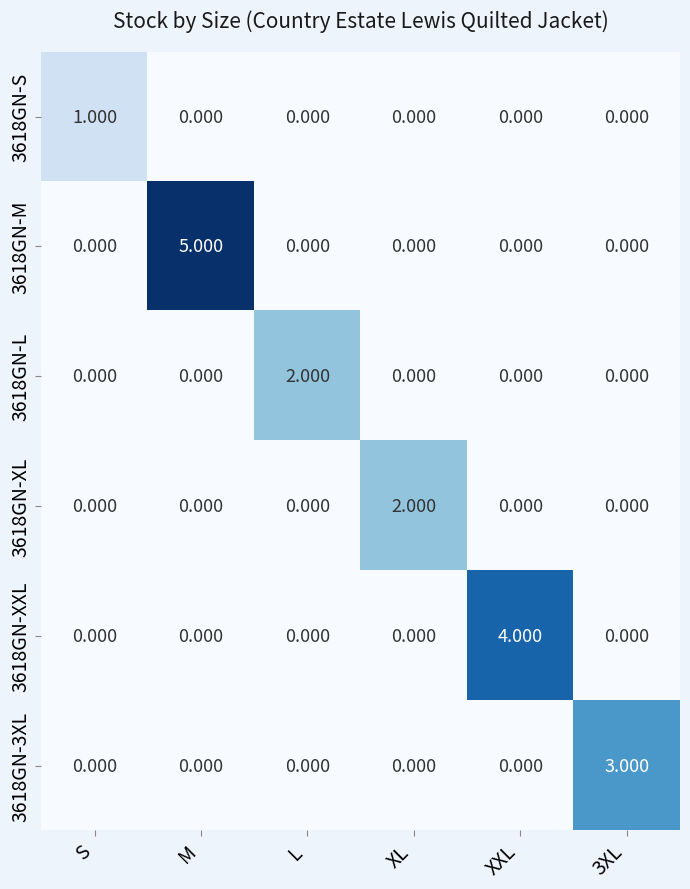

At which category is the sum across all series the highest?

M